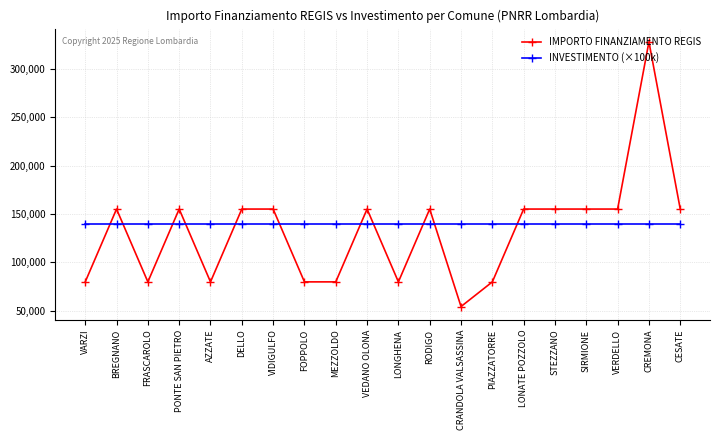

At MEZZOLDO, list the series in order from smallest to largest.

IMPORTO FINANZIAMENTO REGIS, INVESTIMENTO (×100k)